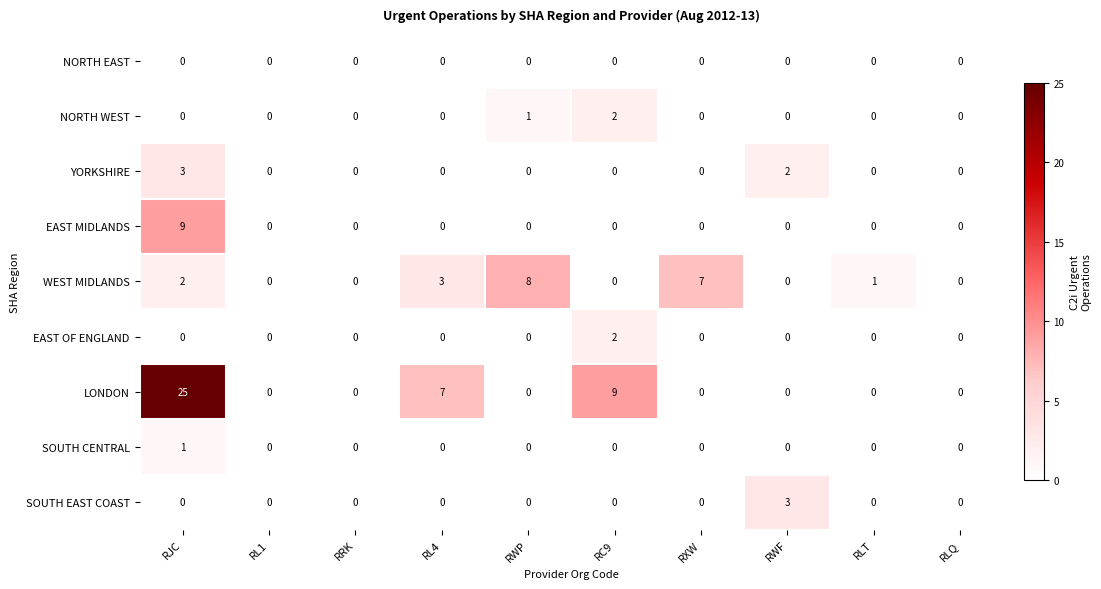

Which series changed the most between RWF and RLT?

SOUTH EAST COAST